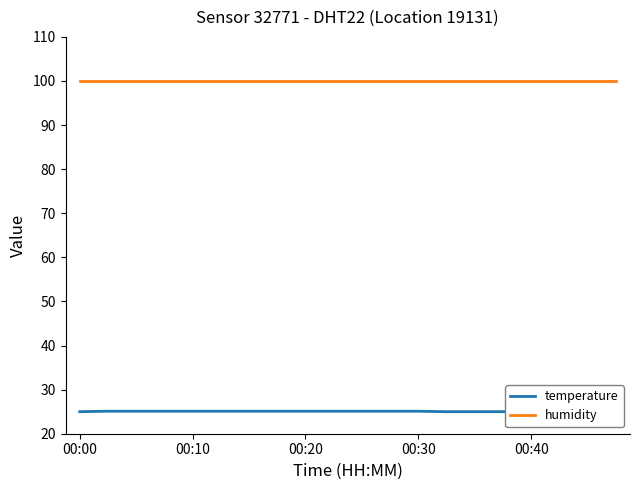

At which category is the sum across all series the highest?

00:10